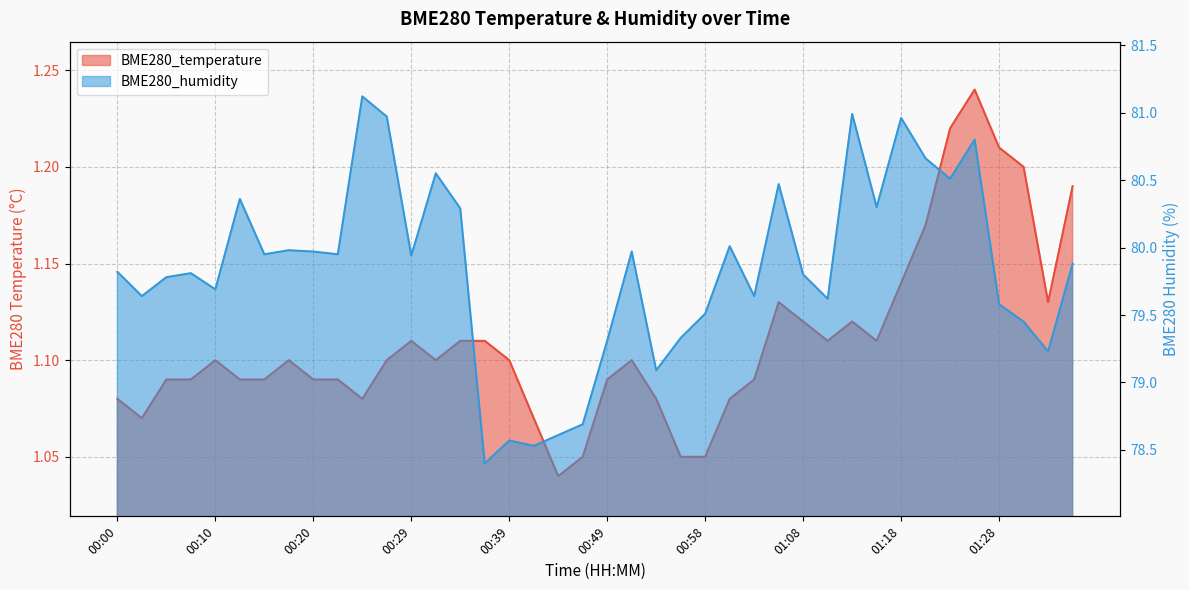

What is the approximate value of BME280_humidity at 01:11?

79.6